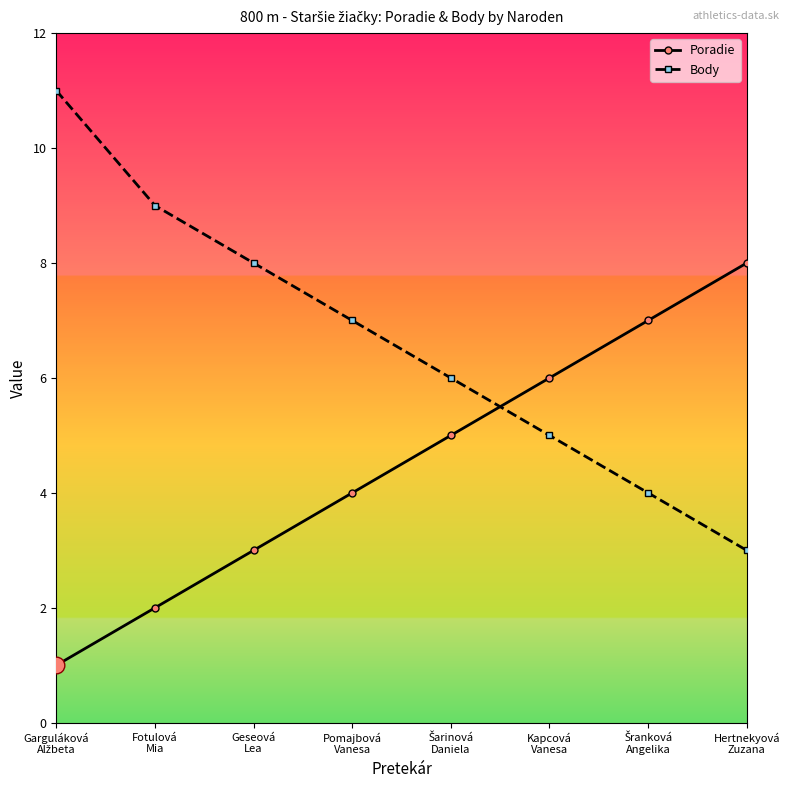

The Body series shows 3 at Kapcová
Vanesa. True or false?

False